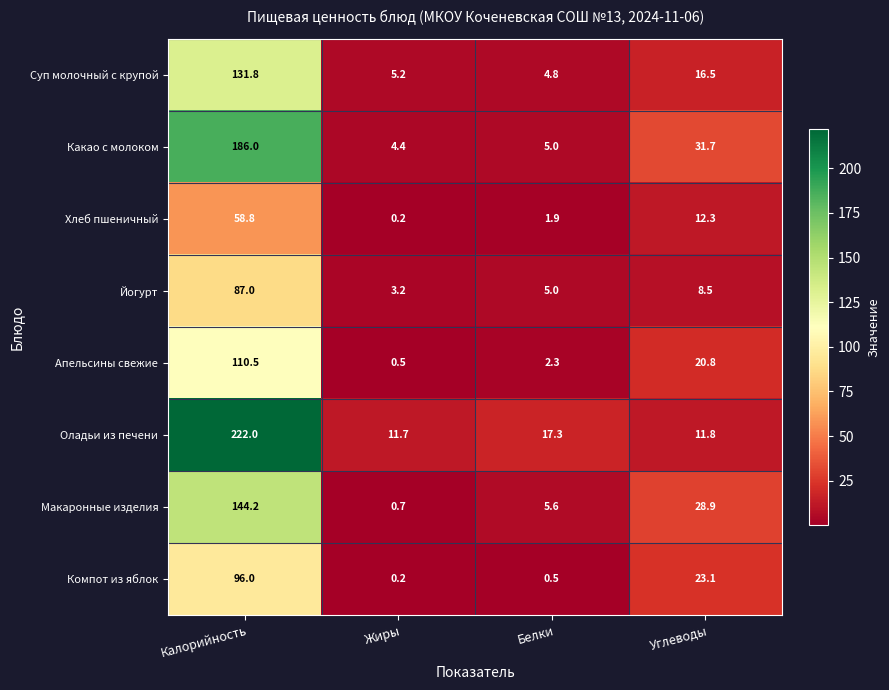

Where is Суп молочный с крупой nearest to the value 68?

Углеводы